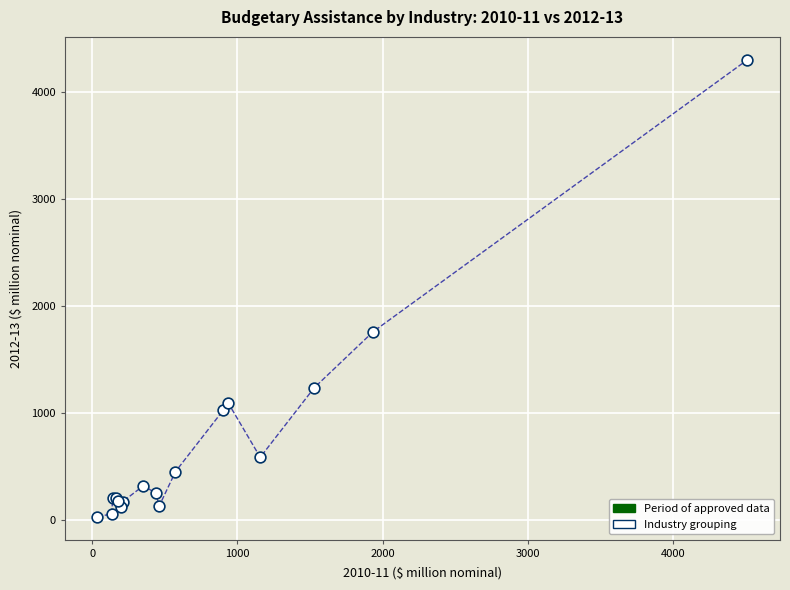

What Y value in the scatter plot is closest to 2165?

1759.8